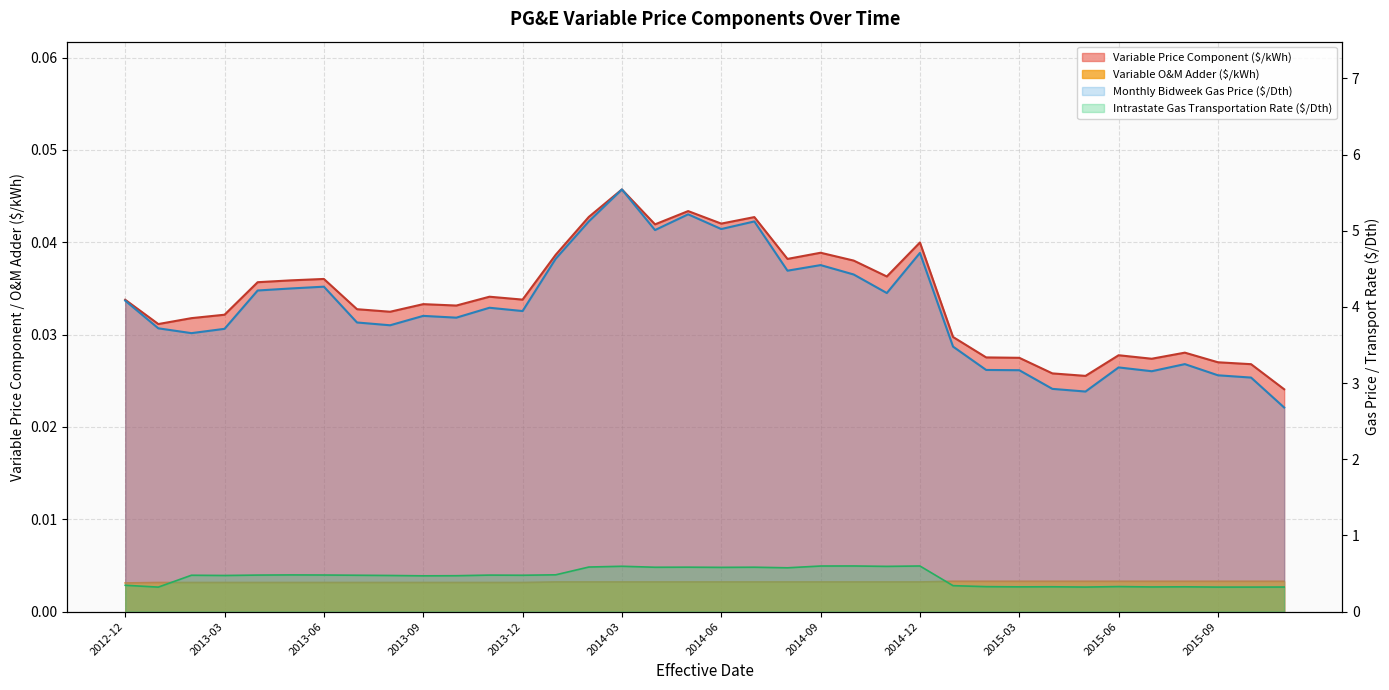

What is the total value across all series at 2014-06?

5.7